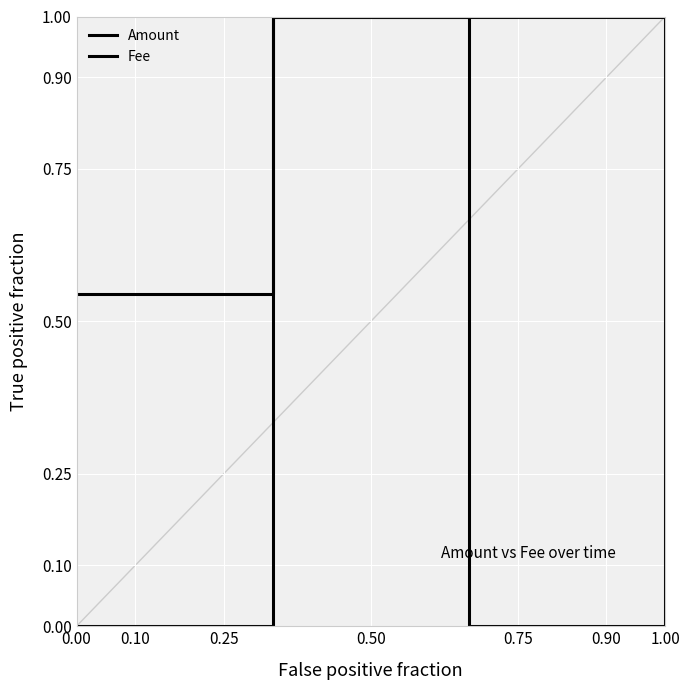

True or false: Amount and Fee intersect in this chart.

False